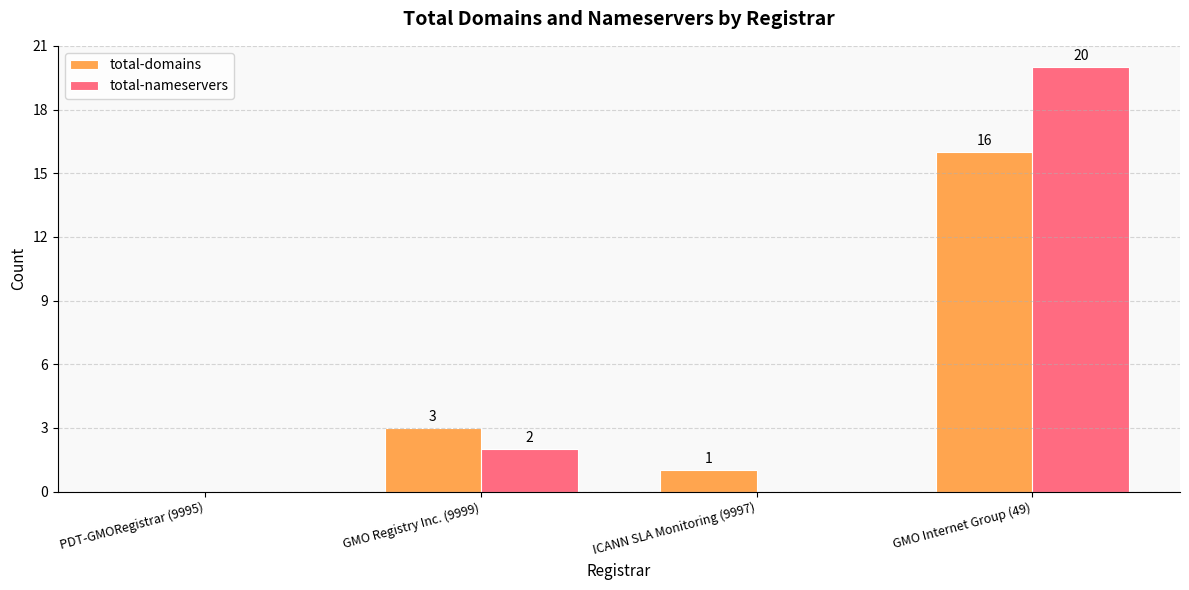

How many groups of bars are there?

4